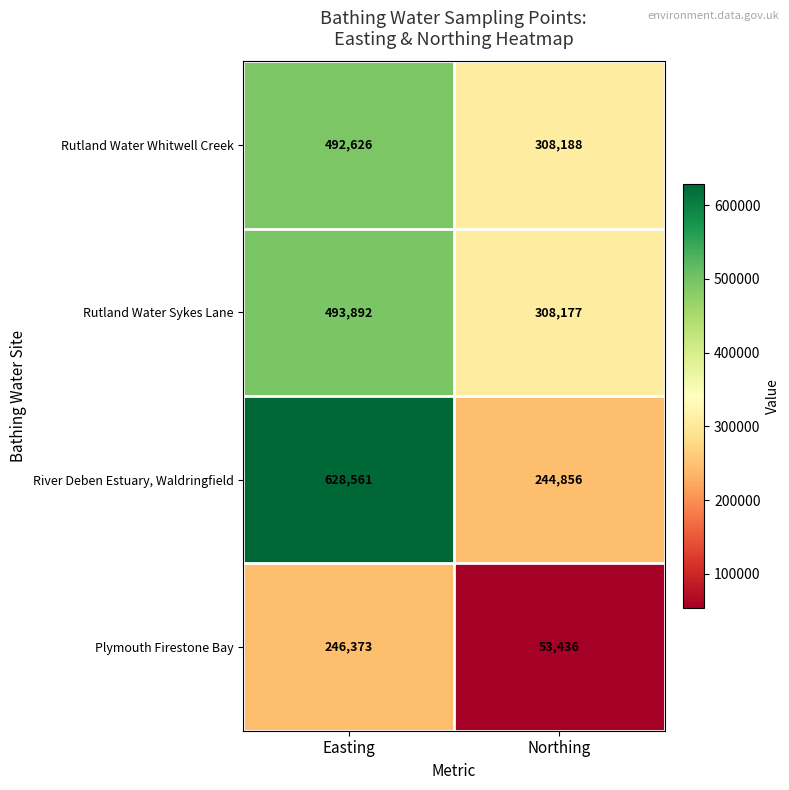

What is the spread (max minus min) of values at Easting?

382188